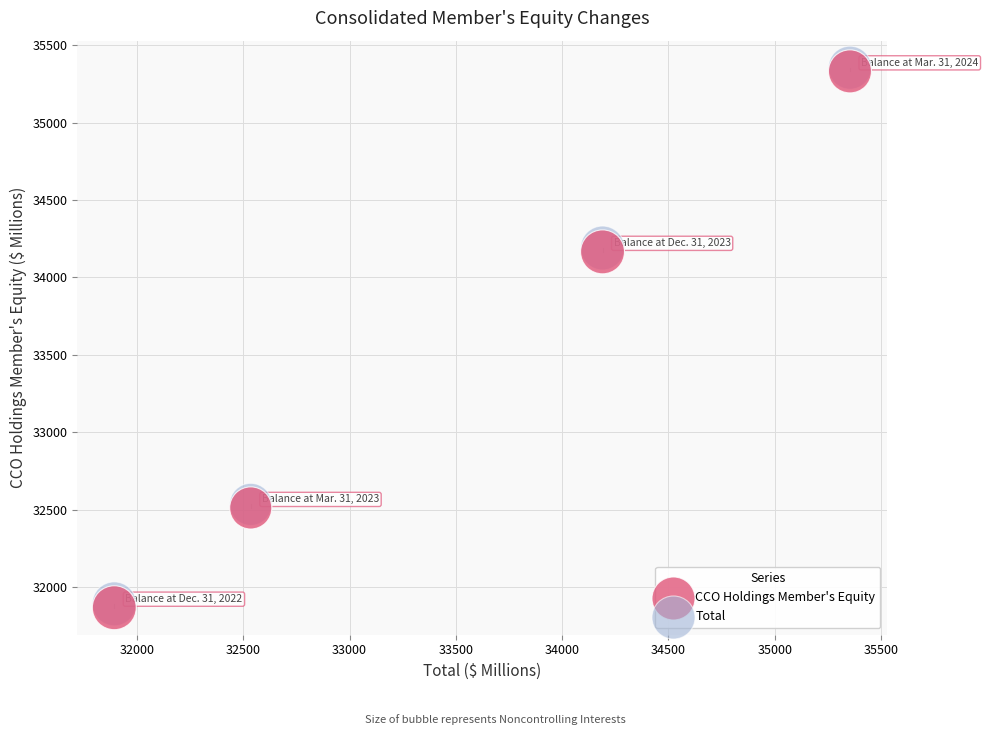

What are all the series names shown in the legend?

CCO Holdings Member's Equity, Total